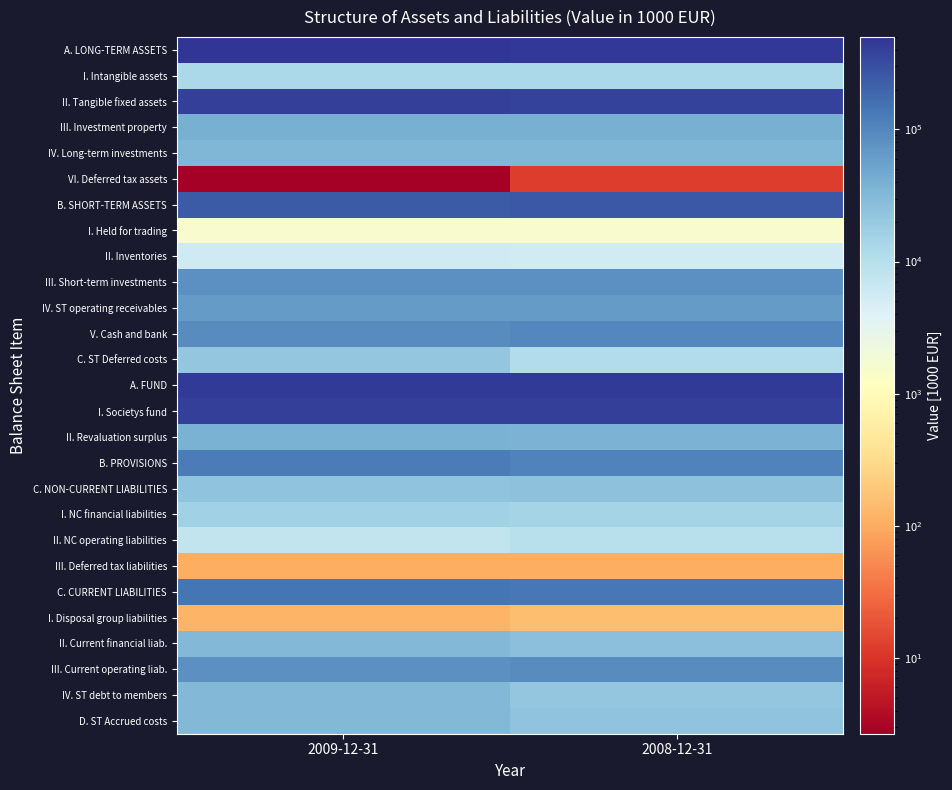

What is the maximum value shown in the chart?

501389.9